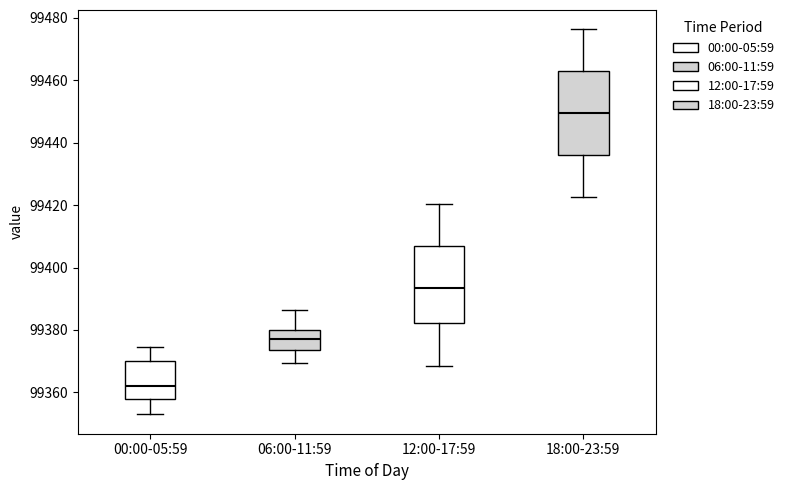

Which box has the highest median line?

18:00-23:59